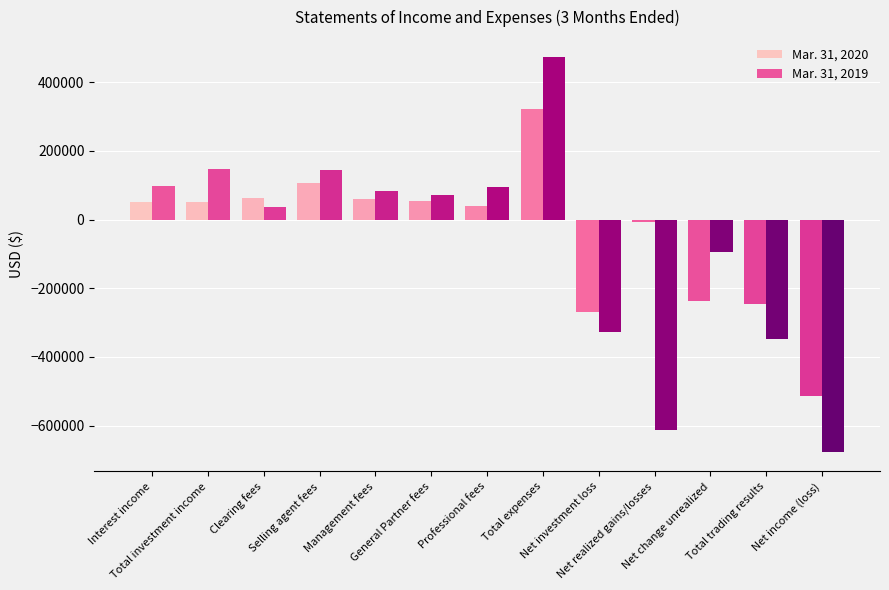

How many distinct data groups are displayed?

2